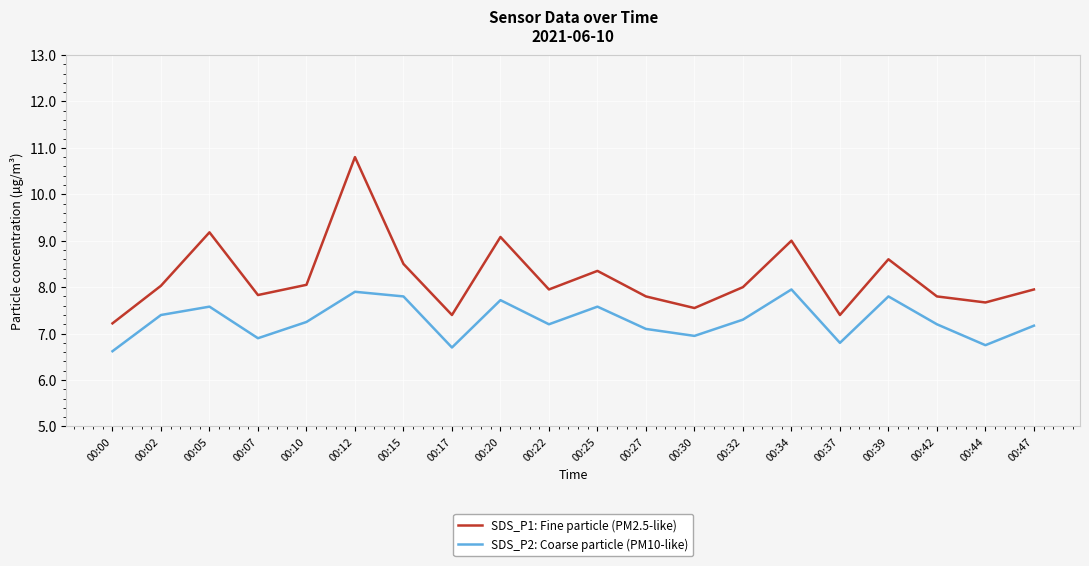

Does the chart have visible grid lines?

Yes